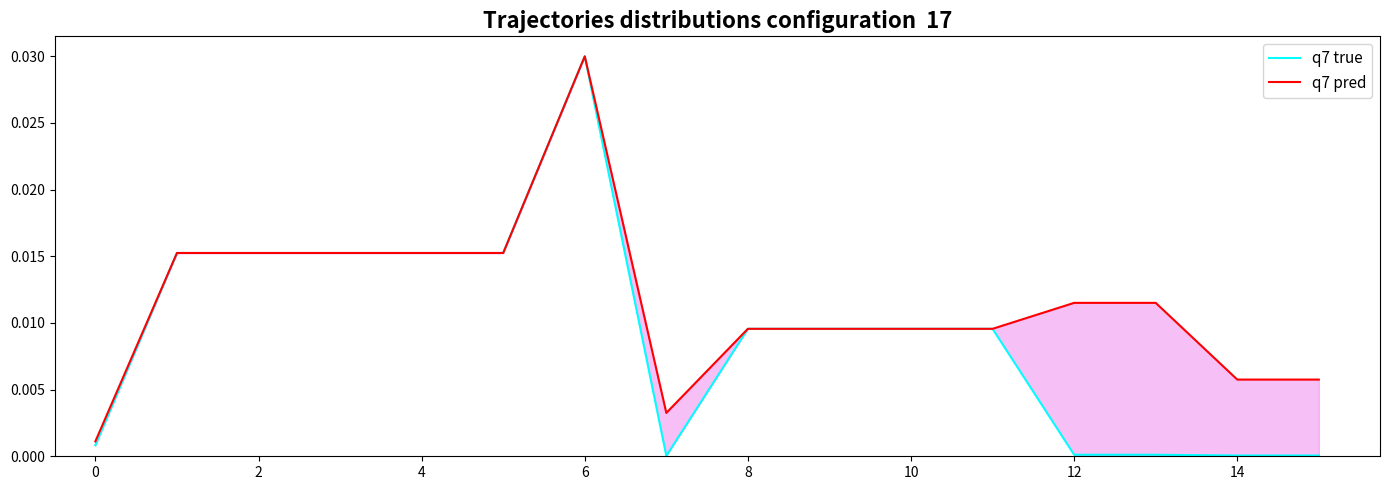

Between 11 and 4, which is larger?

4